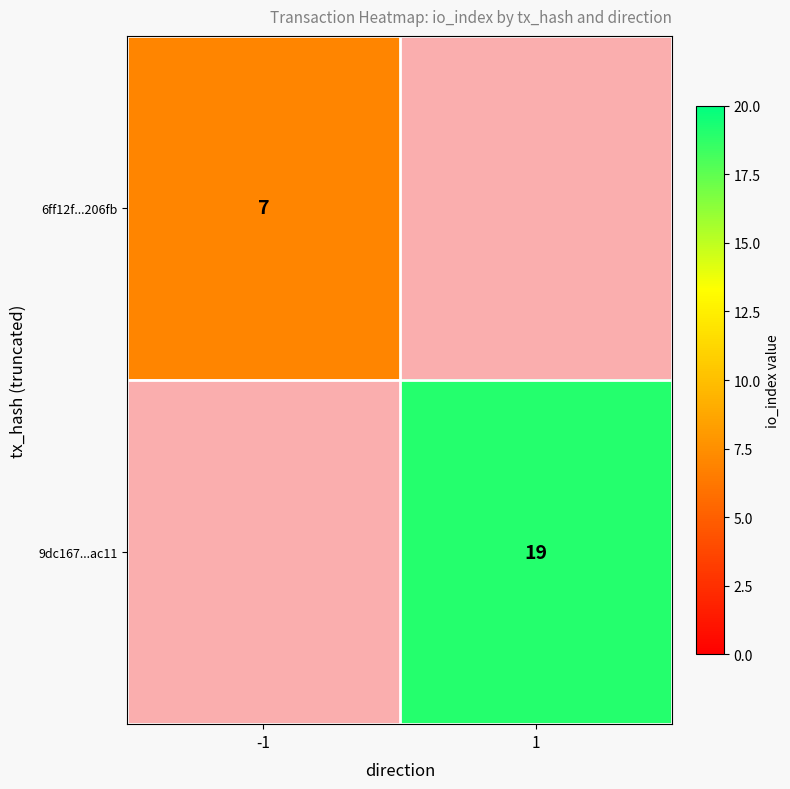

The value of 9dc167...ac11 at 1 is 19. True or false?

True